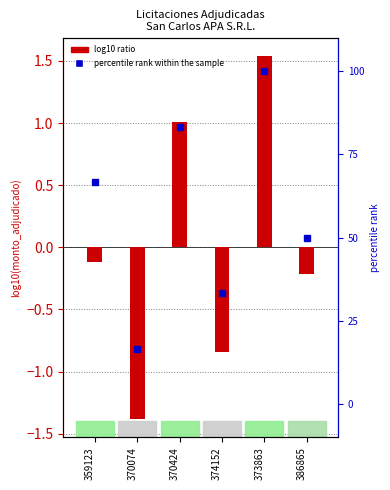

Reading left to right, extract all data points from this chart.

-0.1	-1.4	1.0	-0.8	1.5	-0.2